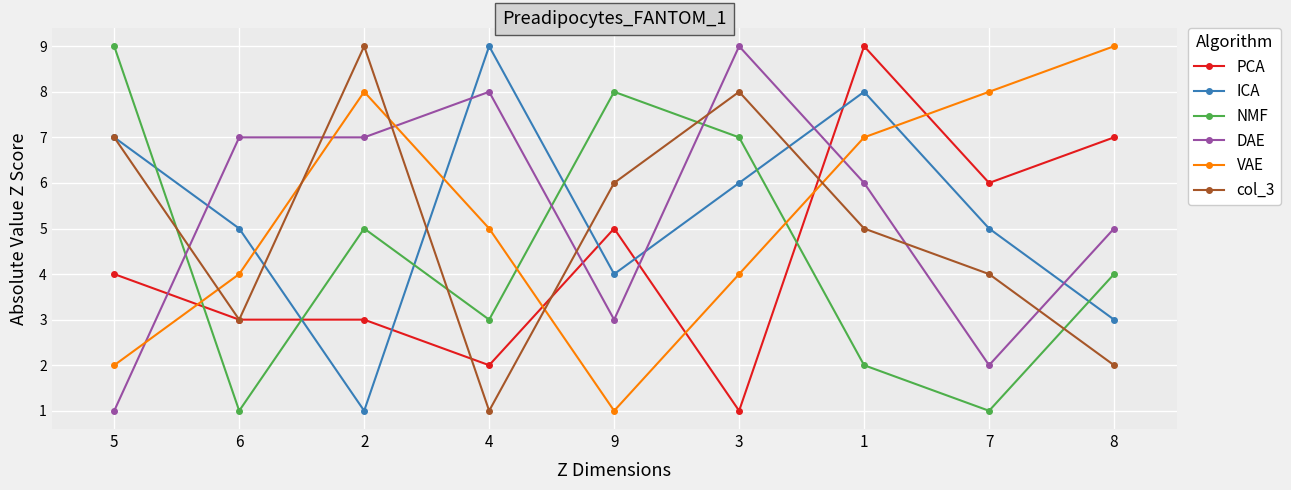

Where does the NMF series first go above 4?

5